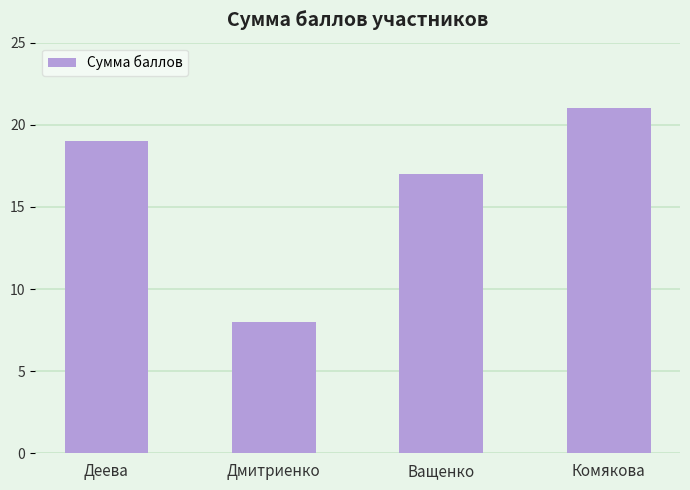

Rank the categories by value from lowest to highest.

Дмитриенко, Ващенко, Деева, Комякова